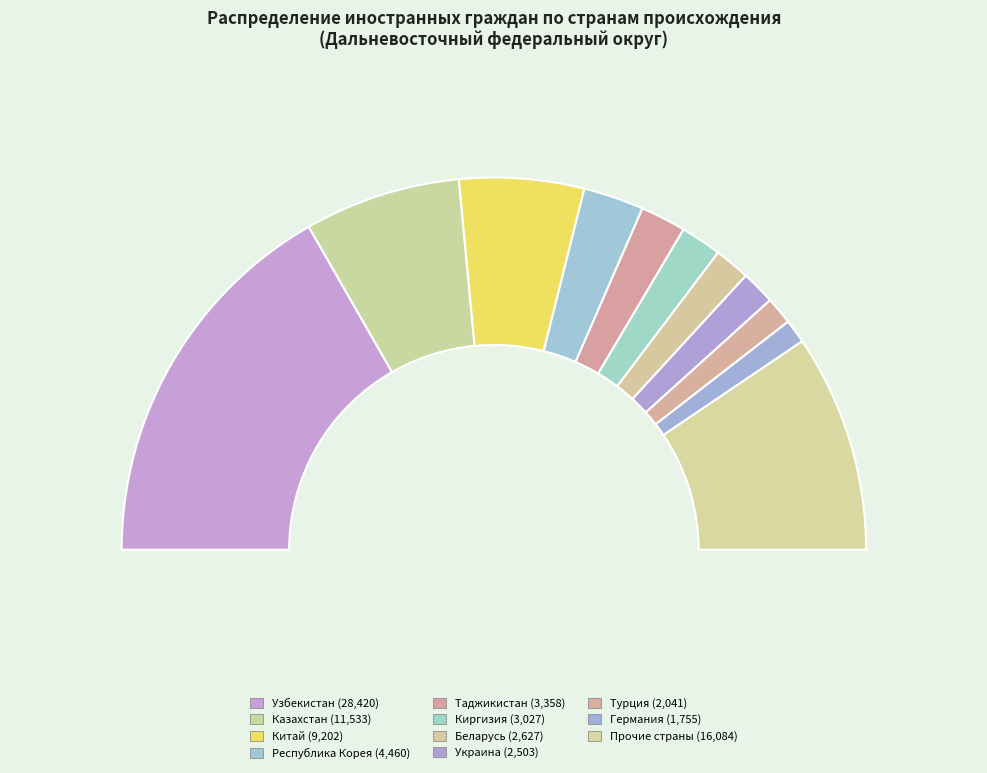

What percentage is the Прочие страны slice, to the nearest percent?

19%